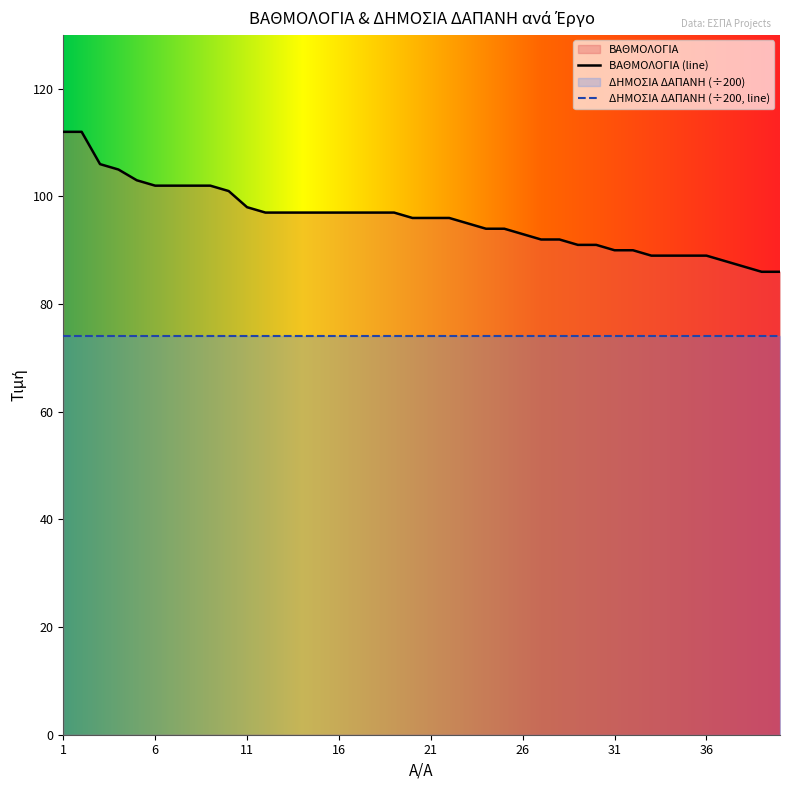

The value at 26 is 39. True or false?

False